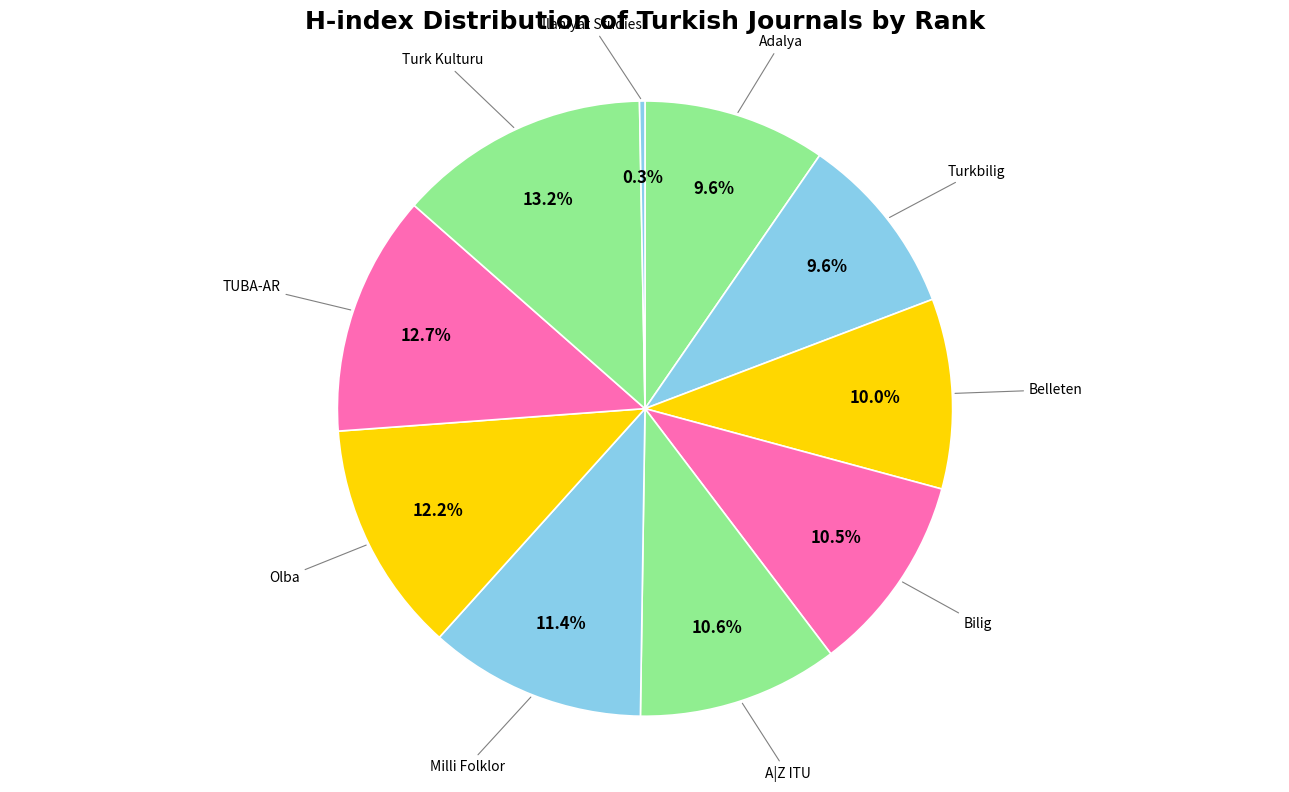

To the nearest percent, what is the average slice percentage?

10%